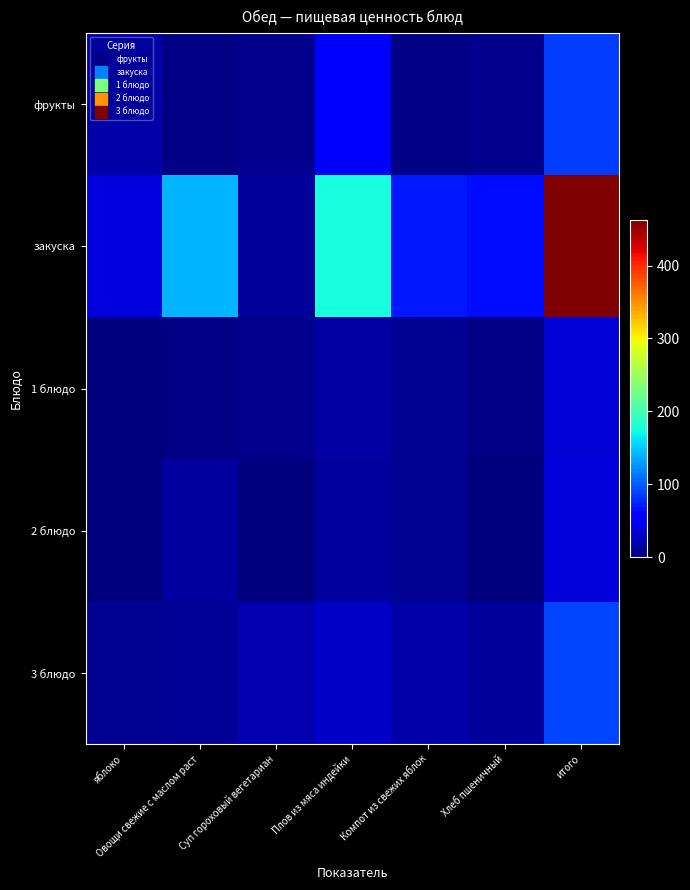

Rank the series at Суп гороховый вегетариан from lowest to highest value.

2 блюдо, фрукты, 1 блюдо, закуска, 3 блюдо